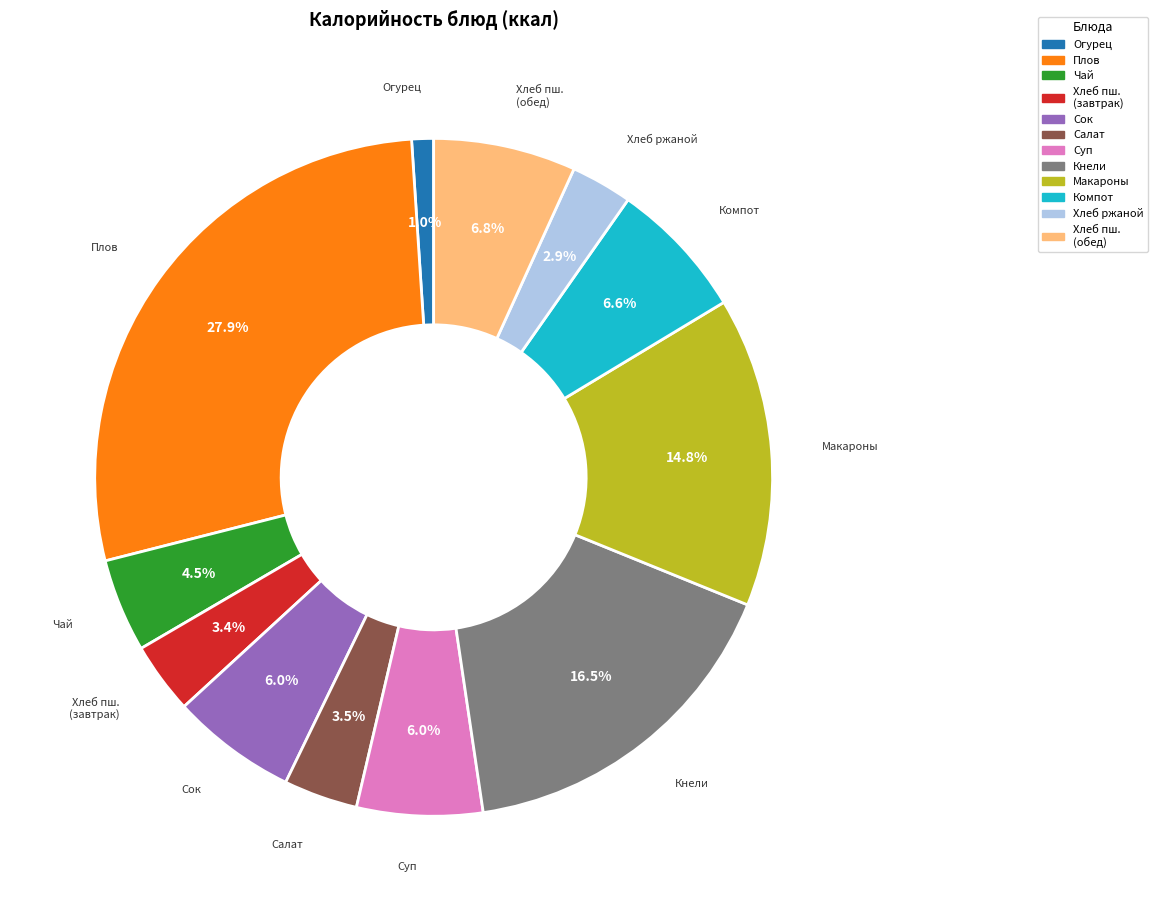

Does any single category account for the majority?

No